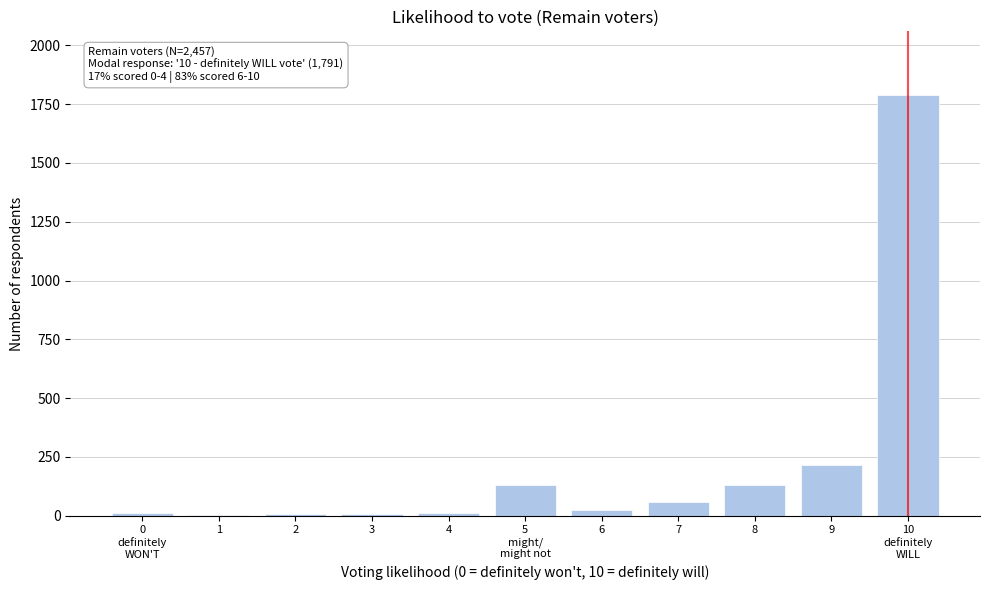

What is the sum of all values?

2394